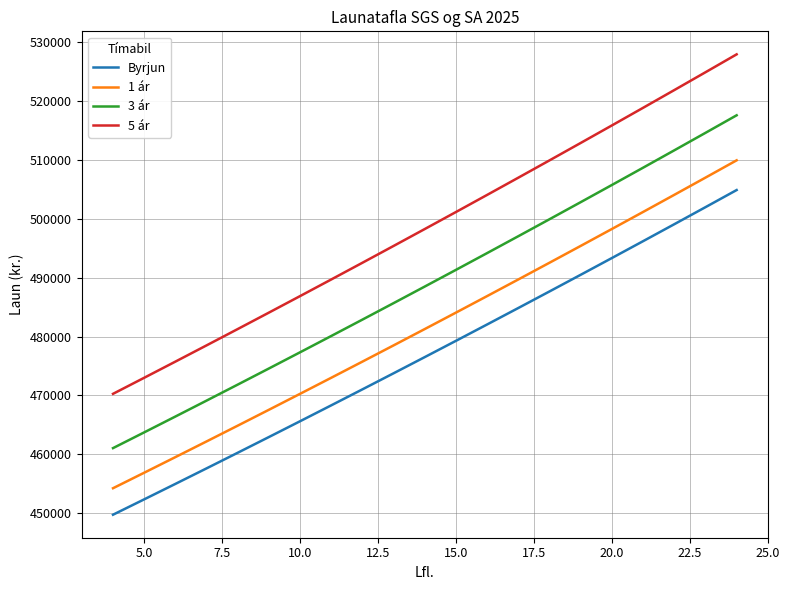

What is the average value of the 3 ár series?

488794.9